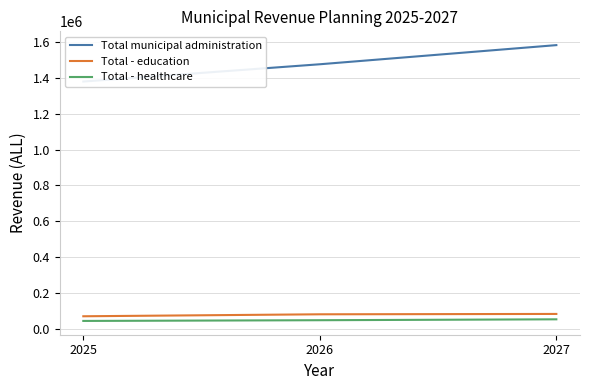

Which has a higher value, 2026 or 2027?

2027